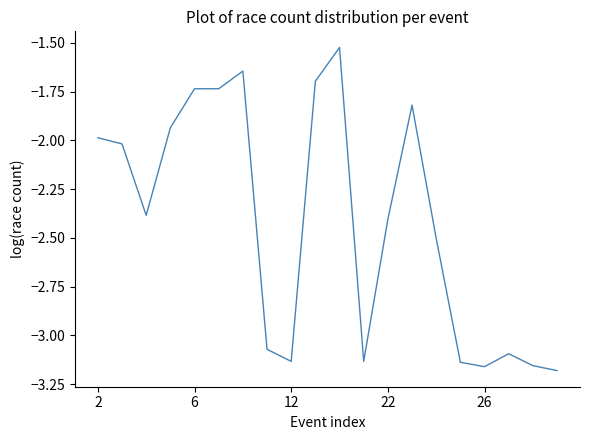

What is the difference between the maximum and minimum values?

1.7